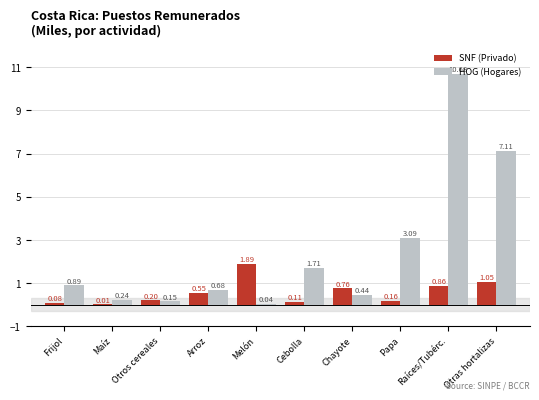

What is the sum of all HOG (Hogares) values?

25.0